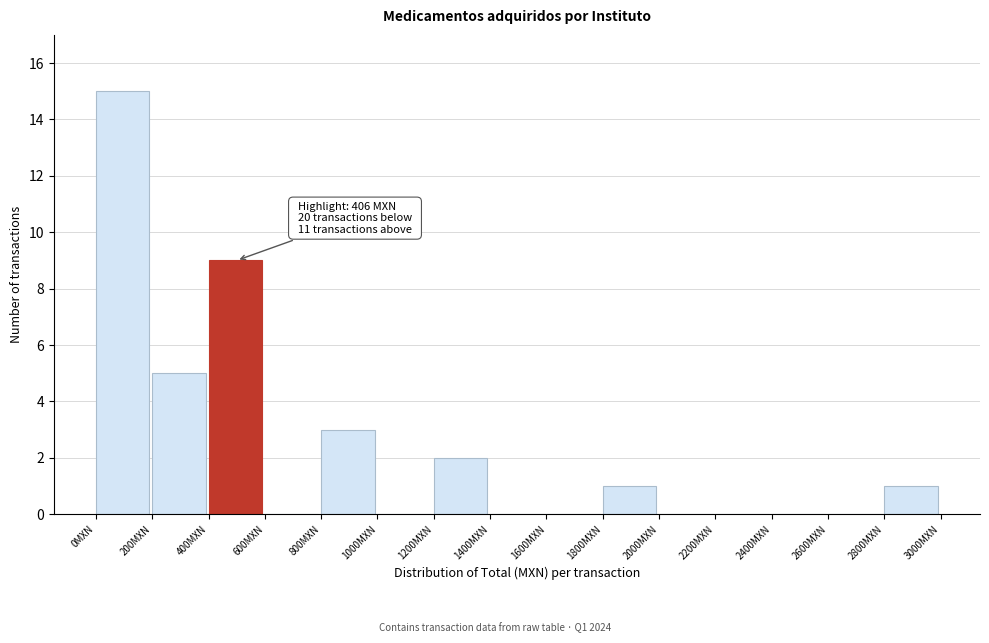

Which range on the x-axis has the tallest bar?

0 to 200